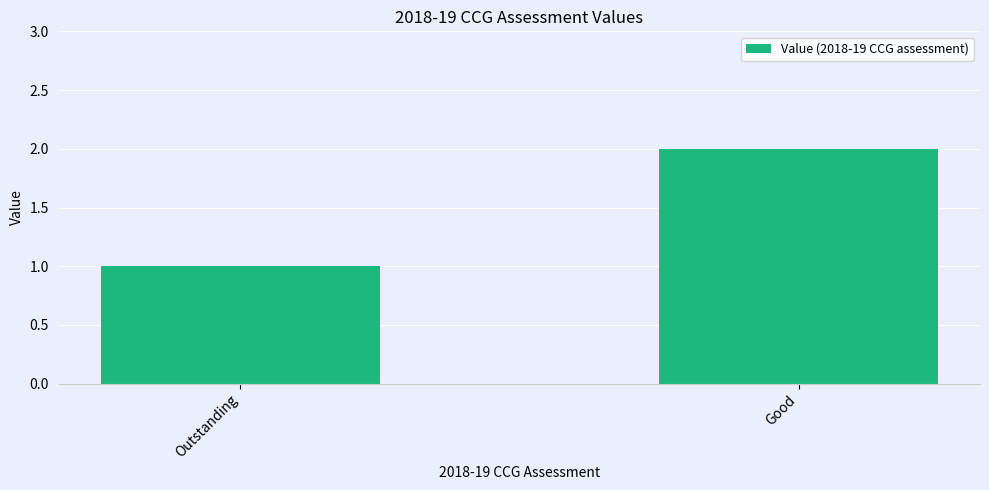

How many series are shown in this chart?

1